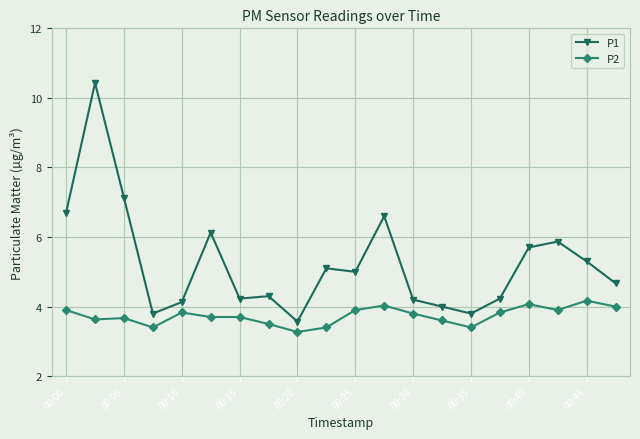

What is the value of the P2 point at the 1st from the left?

3.9